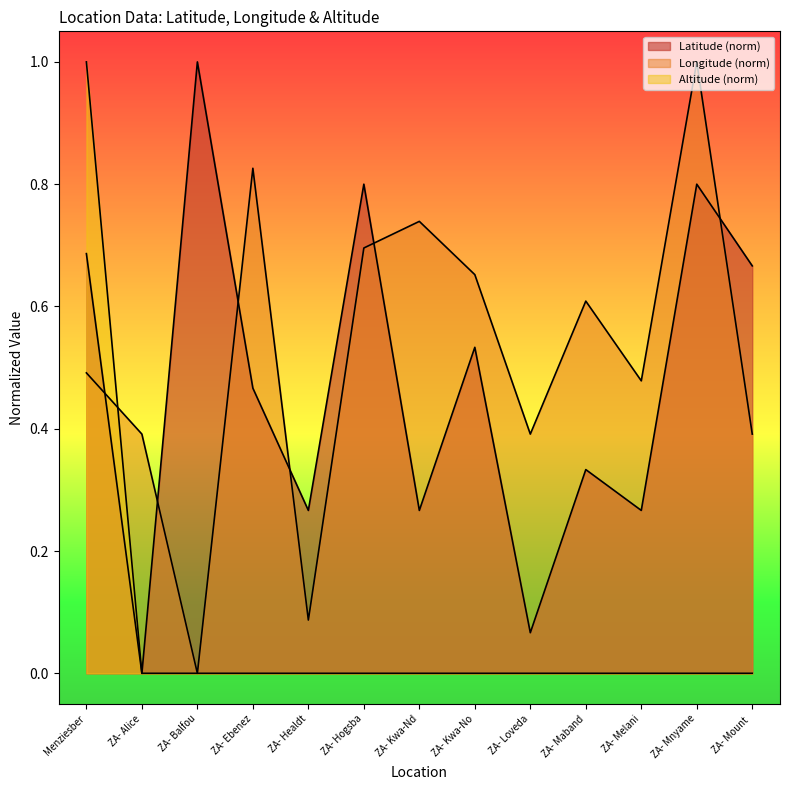

Reading left to right, transcribe all the data shown in this chart.

Latitude: 0.7	0.0	1.0	0.5	0.3	0.8	0.3	0.5	0.1	0.3	0.3	0.8	0.7
Longitude: 0.5	0.4	0.0	0.8	0.1	0.7	0.7	0.7	0.4	0.6	0.5	1.0	0.4
Altitude: 1.0	0.0	0.0	0.0	0.0	0.0	0.0	0.0	0.0	0.0	0.0	0.0	0.0